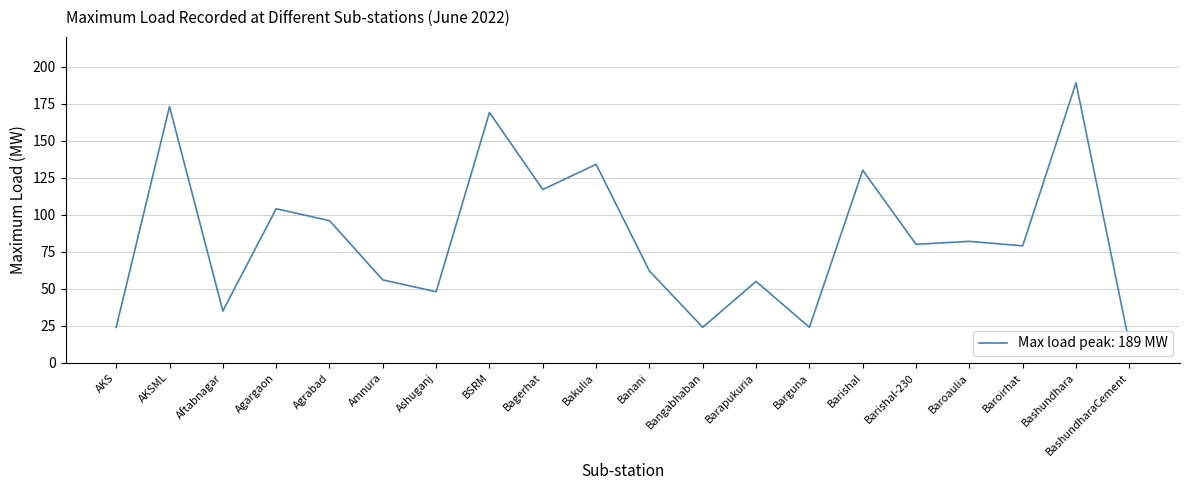

Reading left to right, extract all data points from this chart.

AKS=24	AKSML=173	Aftabnagar=35	Agargaon=104	Agrabad=96	Amnura=56	Ashuganj=48	BSRM=169	Bagerhat=117	Bakulia=134	Banani=62	Bangabhaban=24	Barapukuria=55	Barguna=24	Barishal=130	Barishal-230=80	Baroaulia=82	Baroirhat=79	Bashundhara=189	BashundharaCement=13